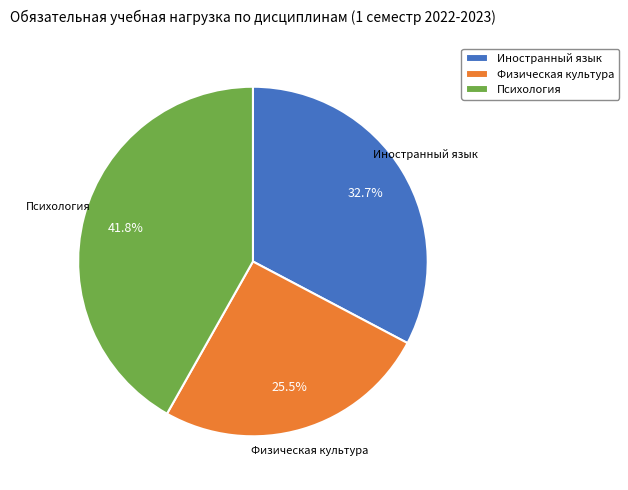

Combined, do Иностранный язык and Физическая культура account for over 50%?

Yes